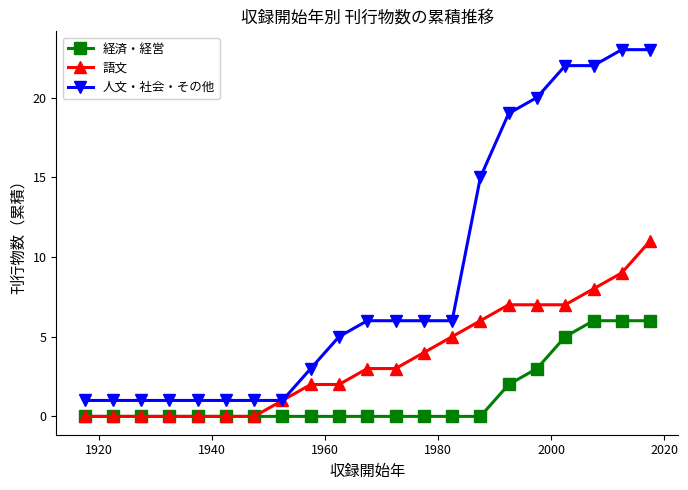

True or false: 経済・経営 and 人文・社会・その他 intersect in this chart.

False